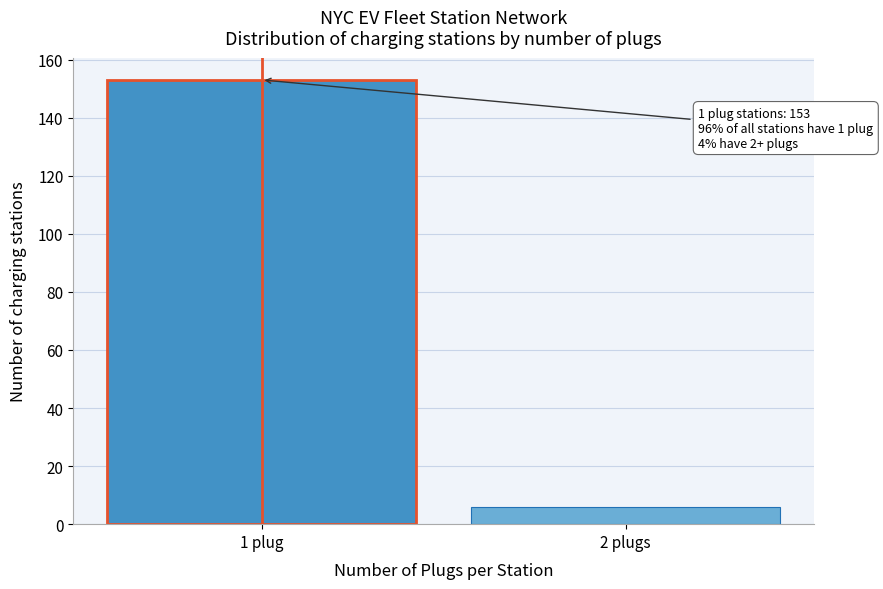

Reading left to right, list all the values displayed in this chart.

153	6